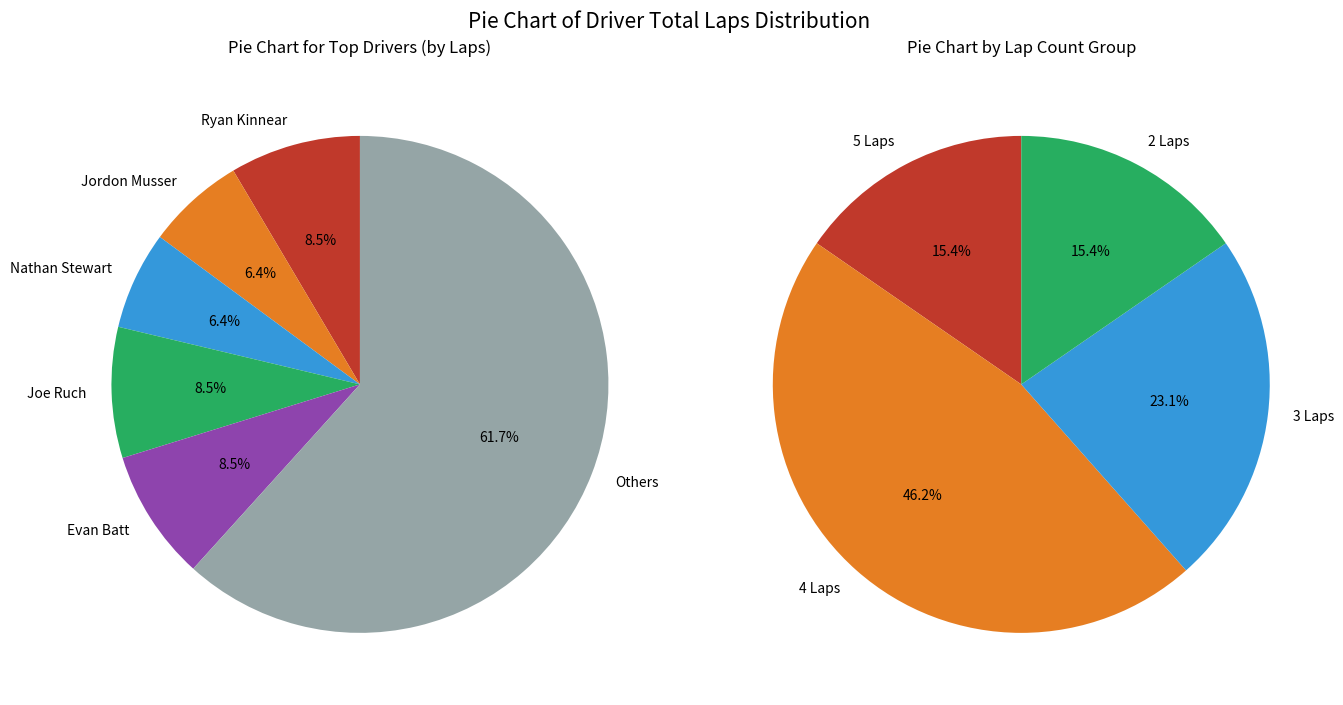

Does Ken Schilling represent more than half of the total?

No